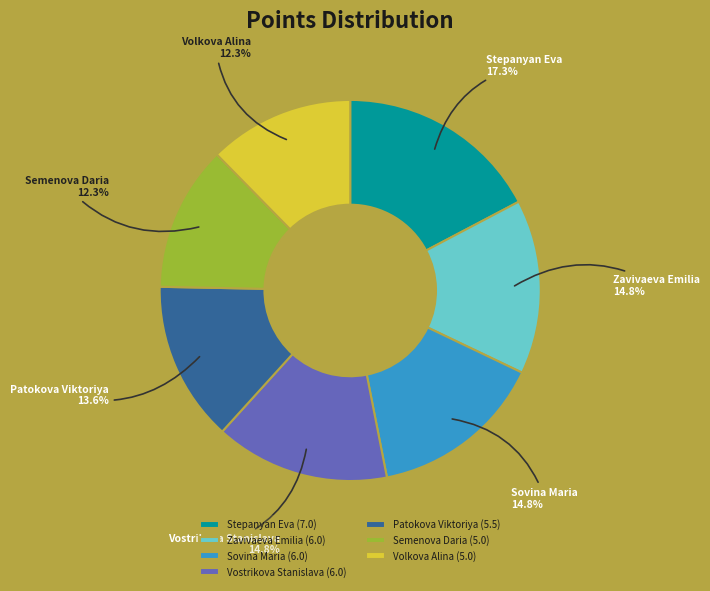

To the nearest percent, what is the difference between the largest and smallest slice percentages?

5%